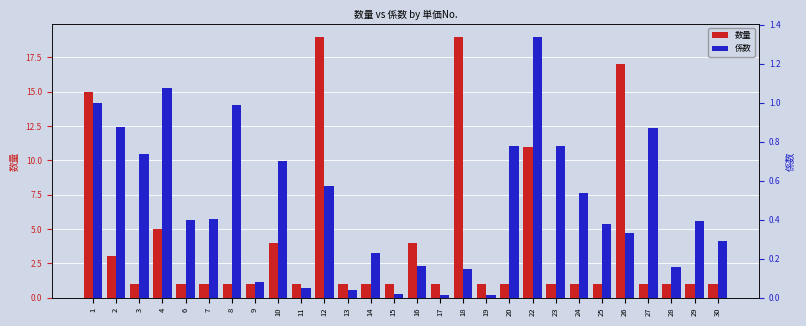

What is the difference between the maximum and minimum values in the 数量 series?

18.0